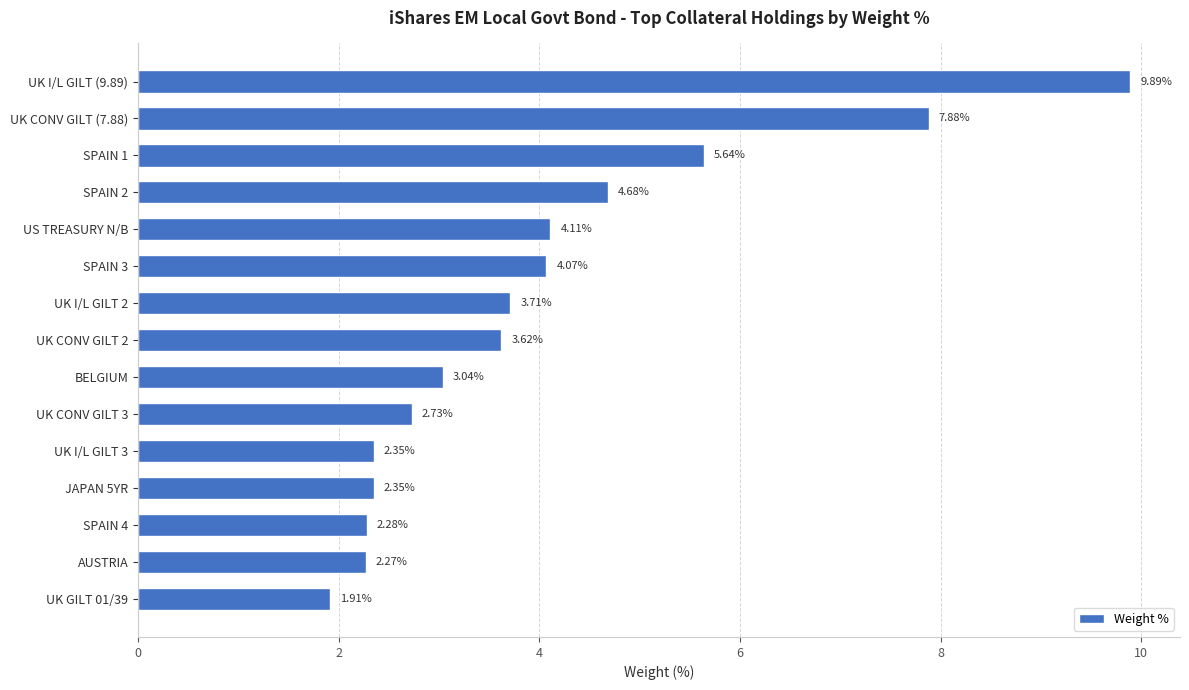

Where is the data nearest to the value 5?

SPAIN 2